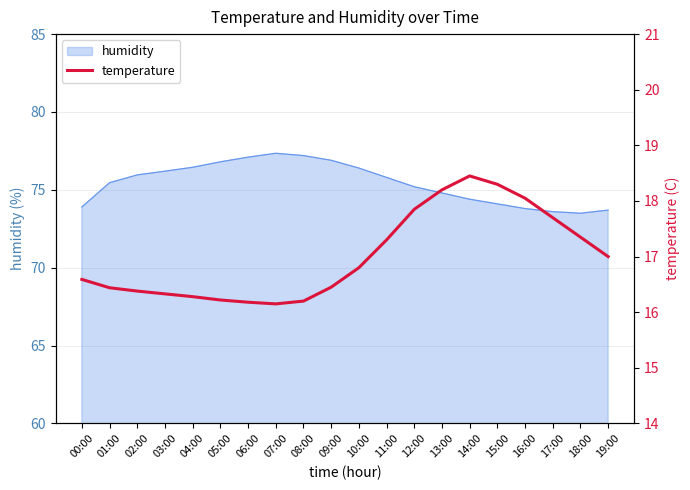

What is the minimum value shown in the chart?

16.1